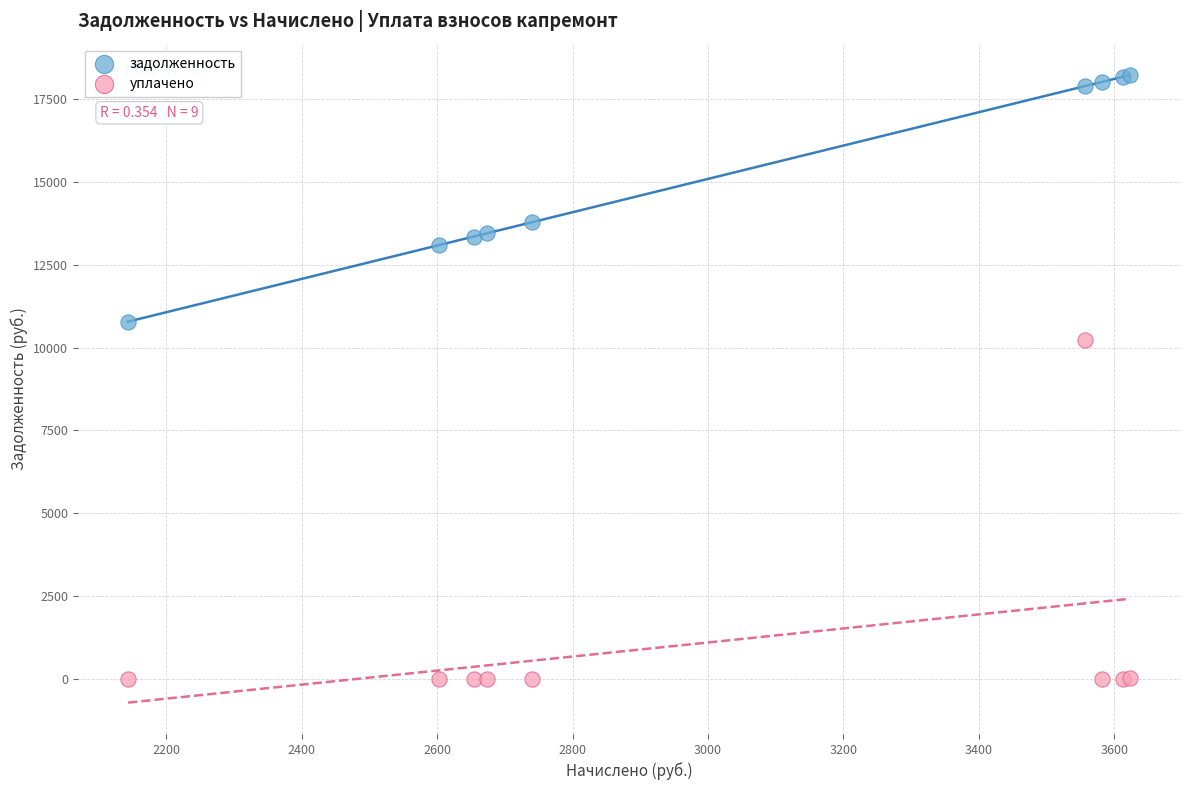

Which series reaches the minimum Y coordinate?

уплачено